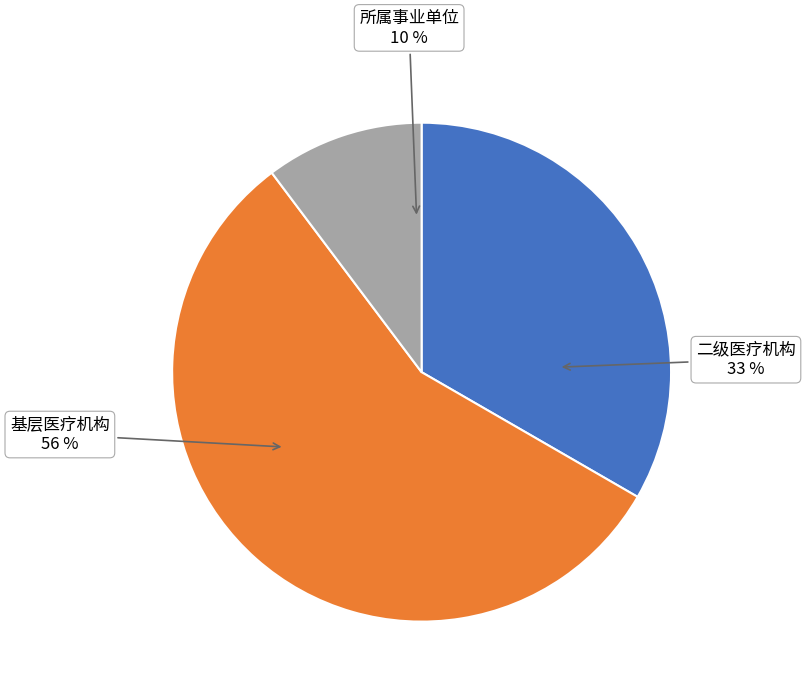

To the nearest percent, what is the difference between the largest and smallest slice percentages?

46%